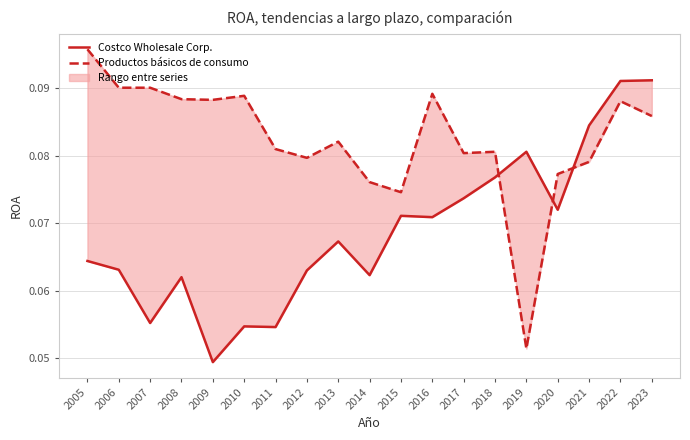

List the series in order of their overall mean, lowest first.

Costco Wholesale Corp., Productos básicos de consumo